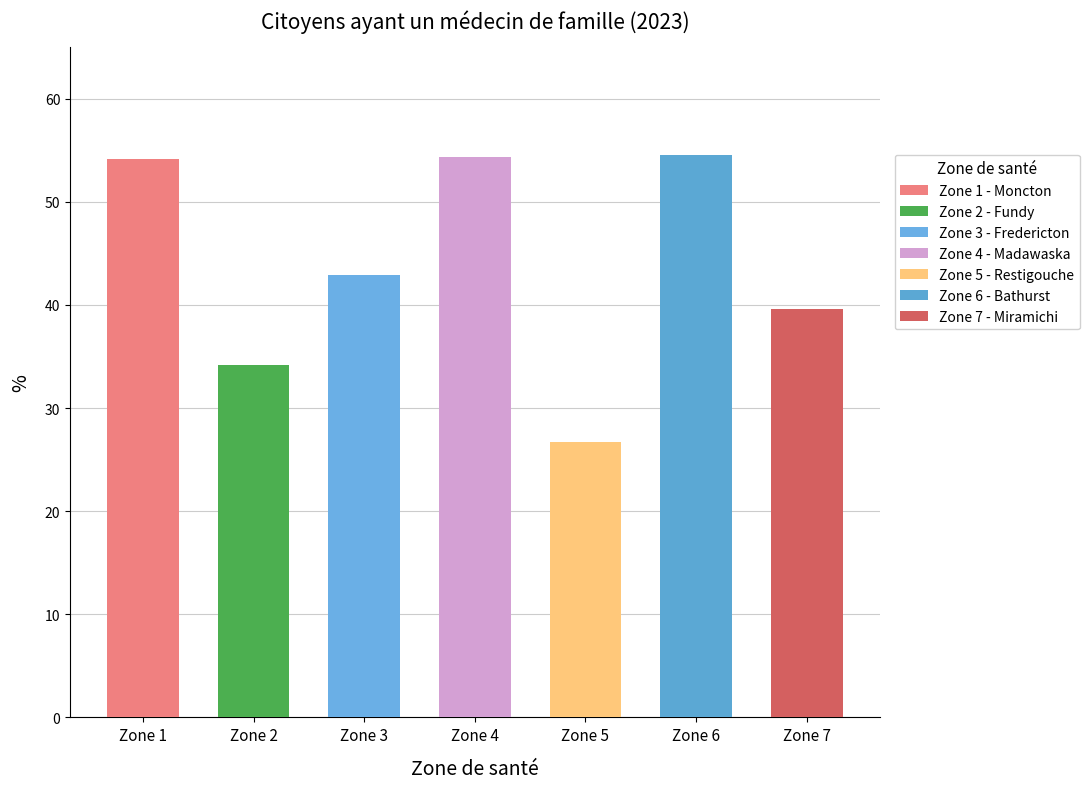

Are the bars grouped side by side (vs. stacked)?

Yes